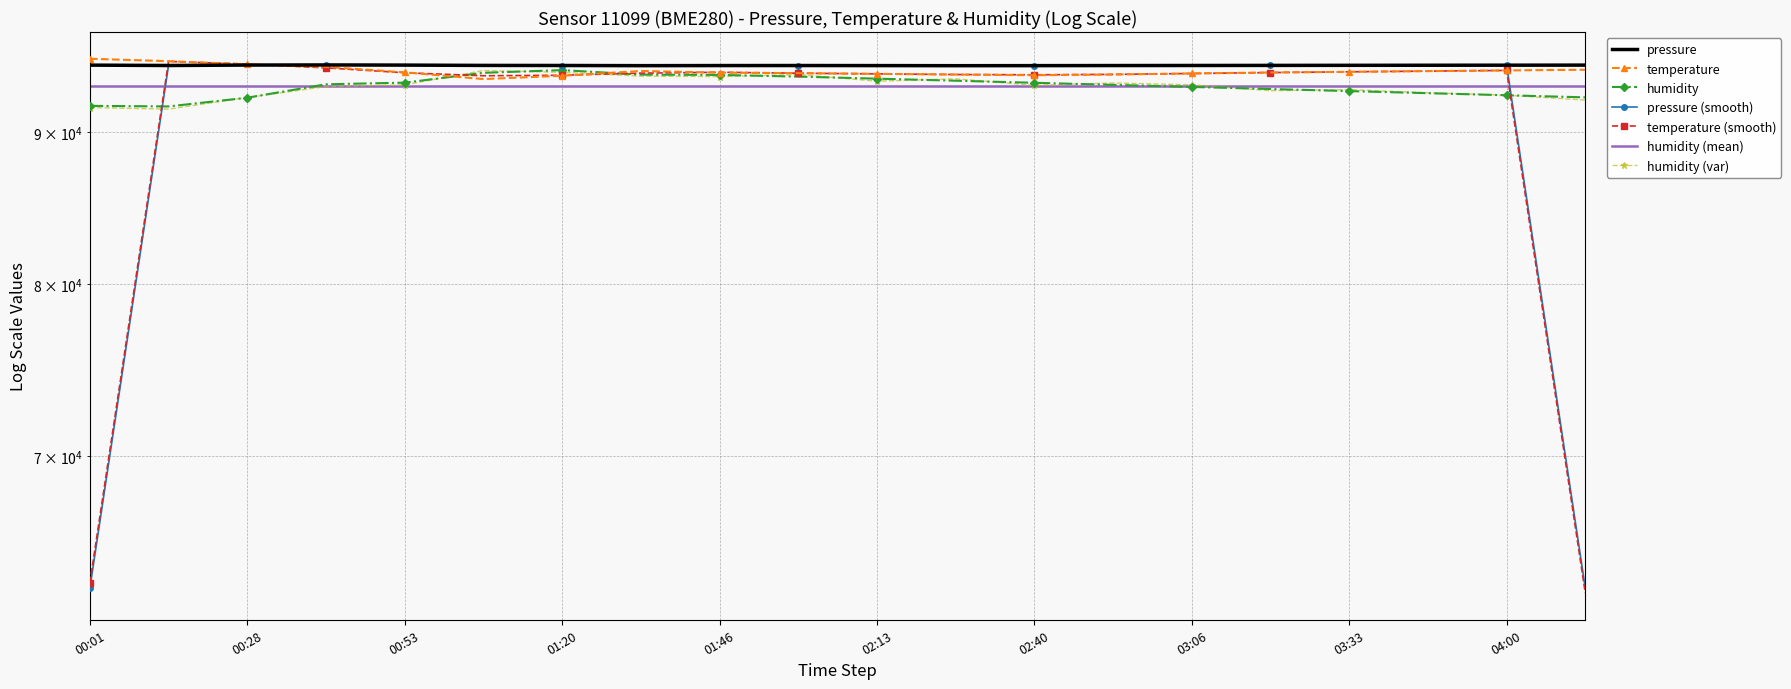

Where is temperature nearest to the value 94515?

04:13